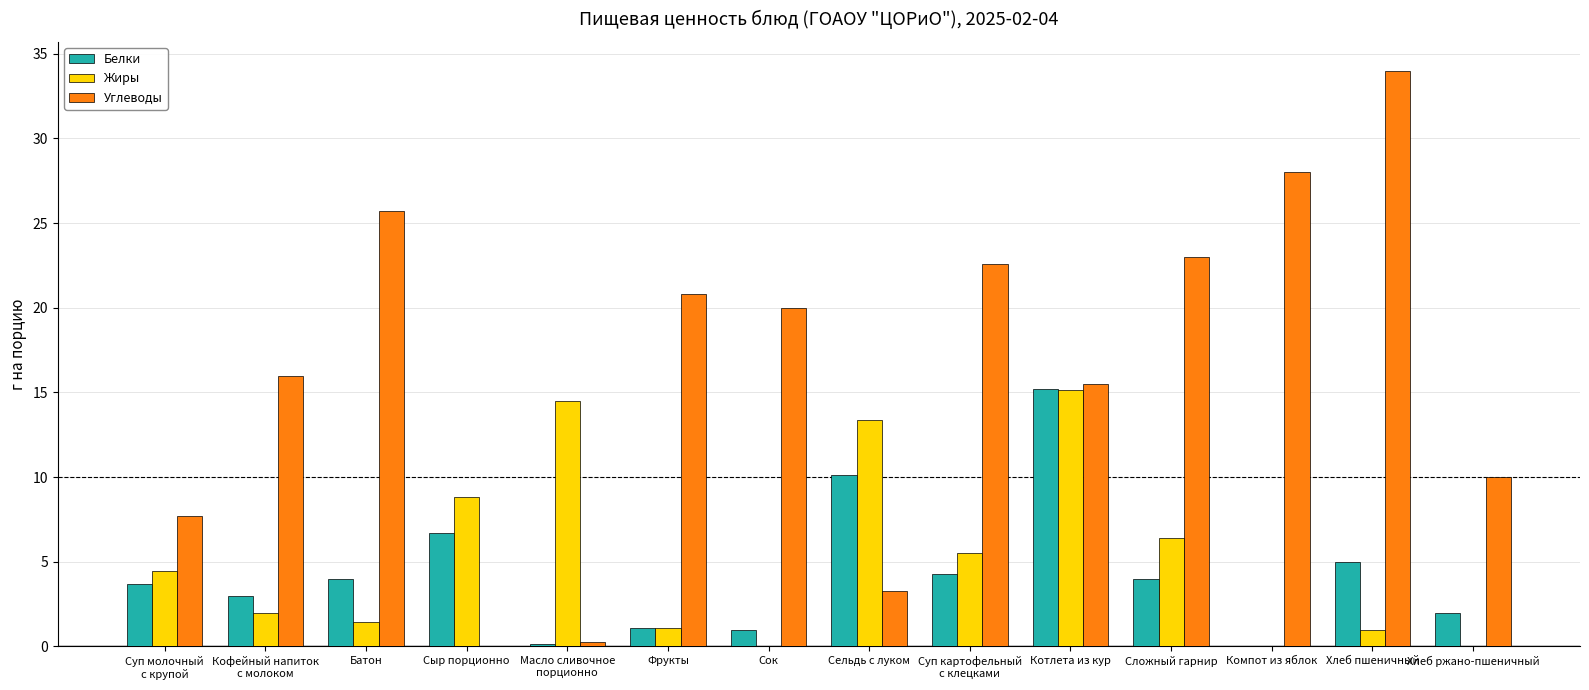

Is it true that Углеводы equals 15.7 at Хлеб ржано-пшеничный?

False